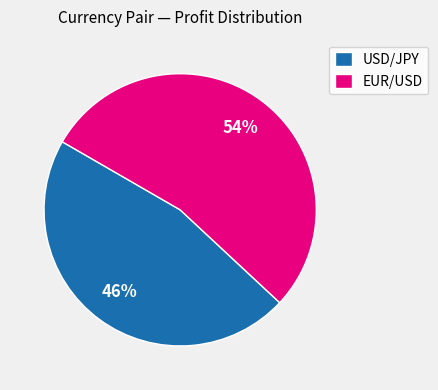

The EUR/USD slice represents 54% of the pie. True or false?

True